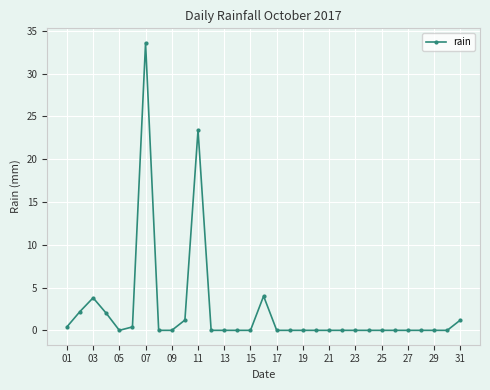

Does the chart display data point markers on the line(s)?

Yes